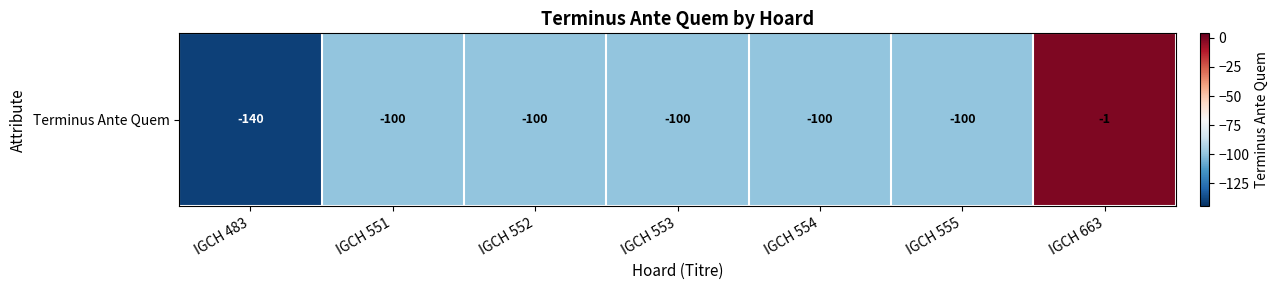

Reading left to right, extract all data points from this chart.

-140	-100	-100	-100	-100	-100	-1